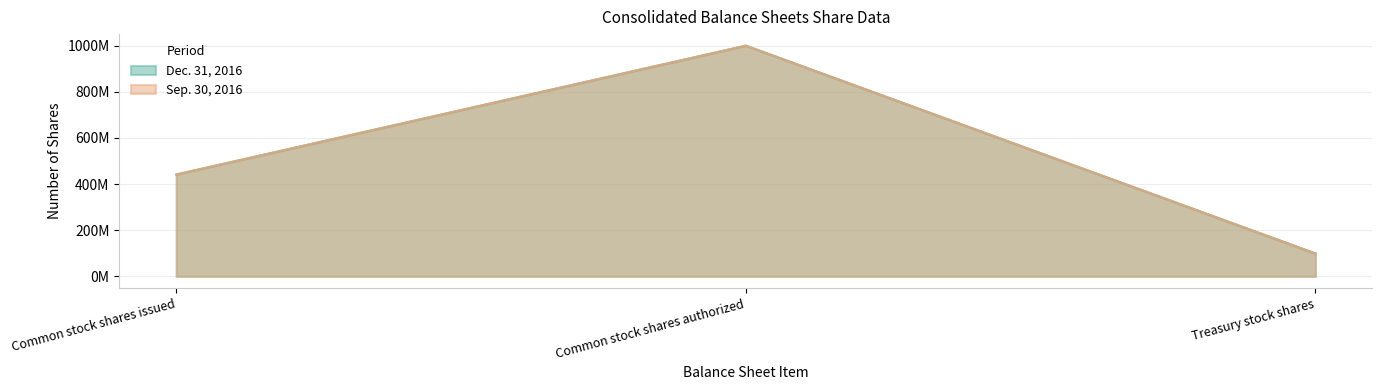

Rank the categories by Dec. 31, 2016 value from highest to lowest.

Common stock shares authorized, Common stock shares issued, Treasury stock shares